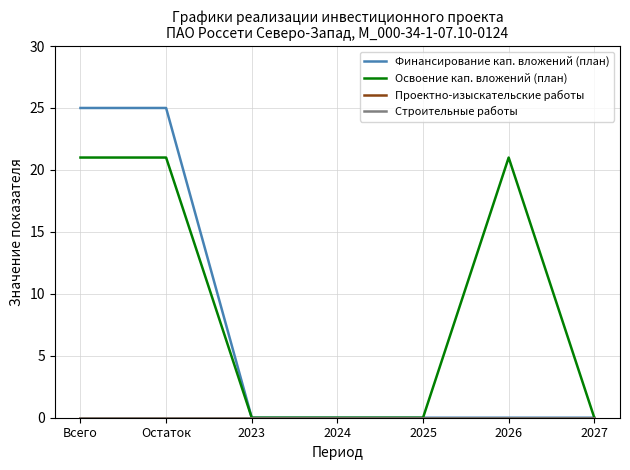

Does the chart display data point markers on the line(s)?

No